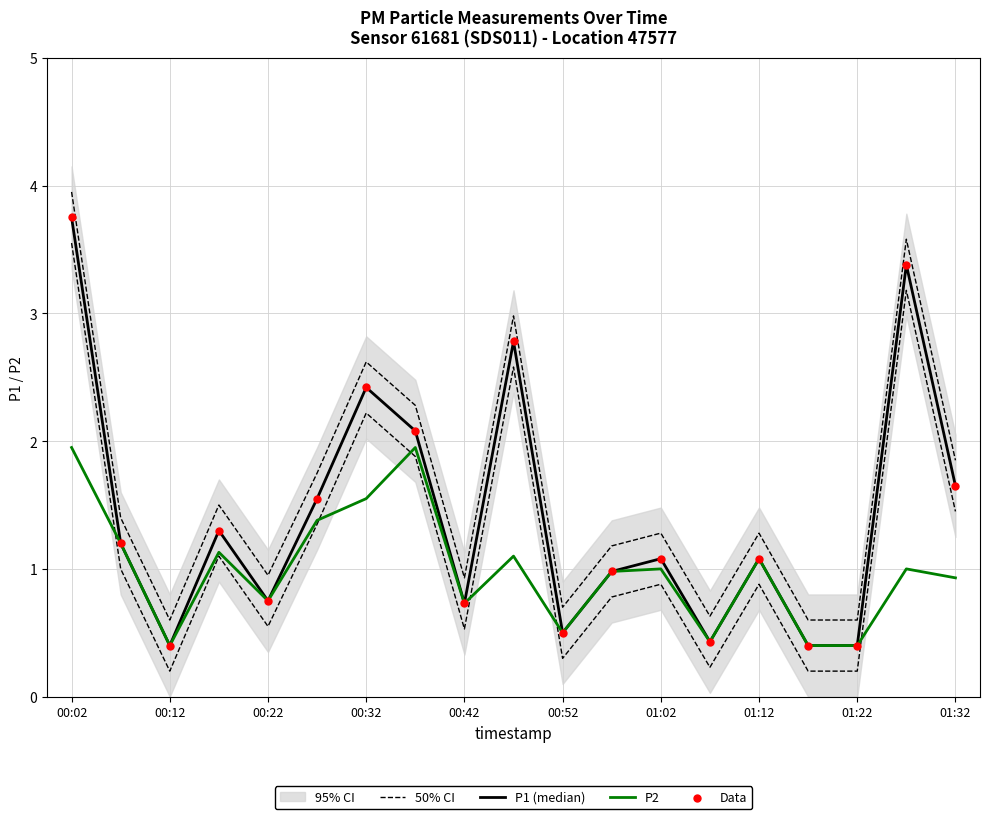

Which series has the largest total across all categories?

50% CI